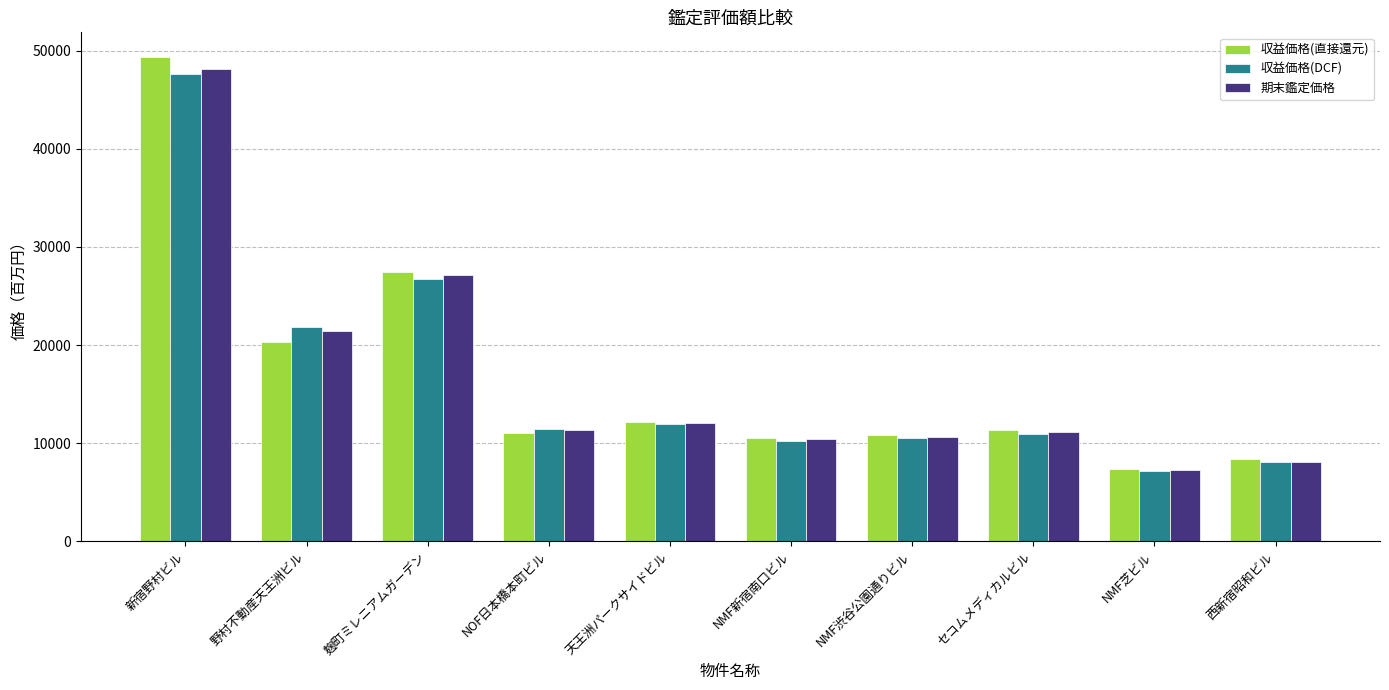

At which category is the sum across all series the highest?

新宿野村ビル